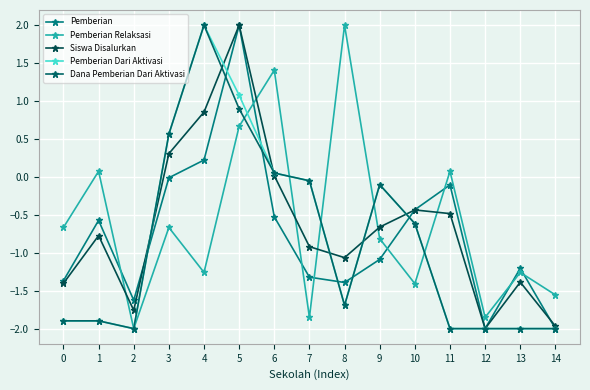

How many values in the Pemberian Dari Aktivasi series are below -1?

8